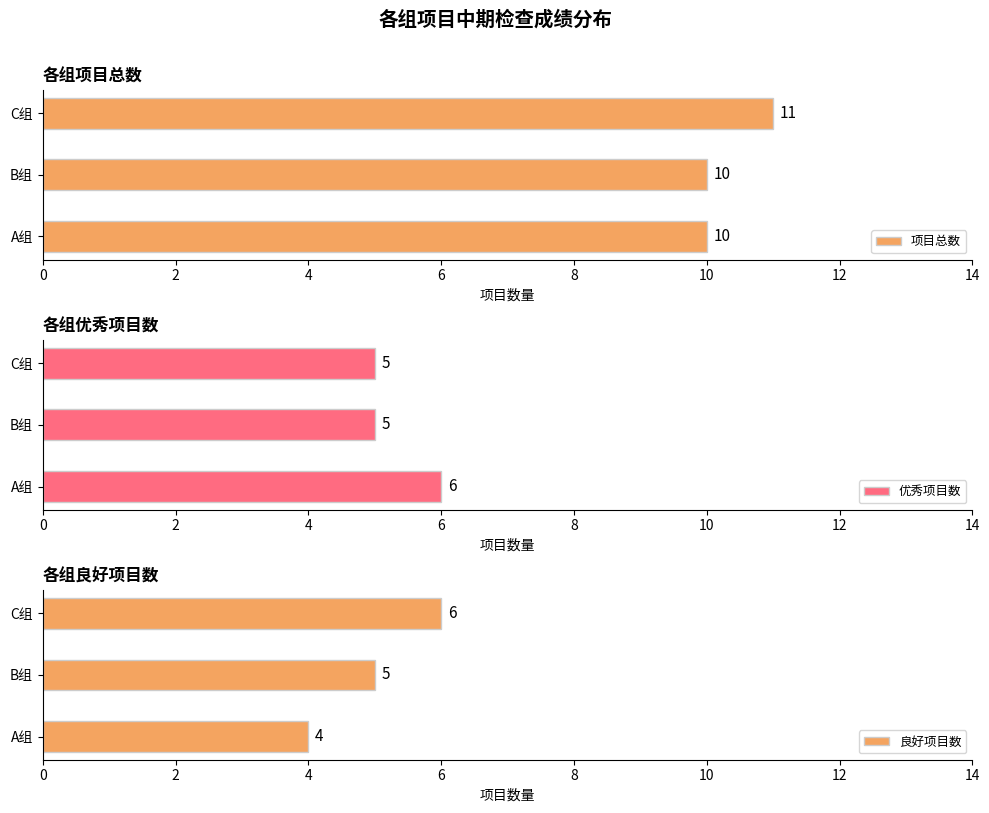

What is the highest value of the 项目总数 series?

11